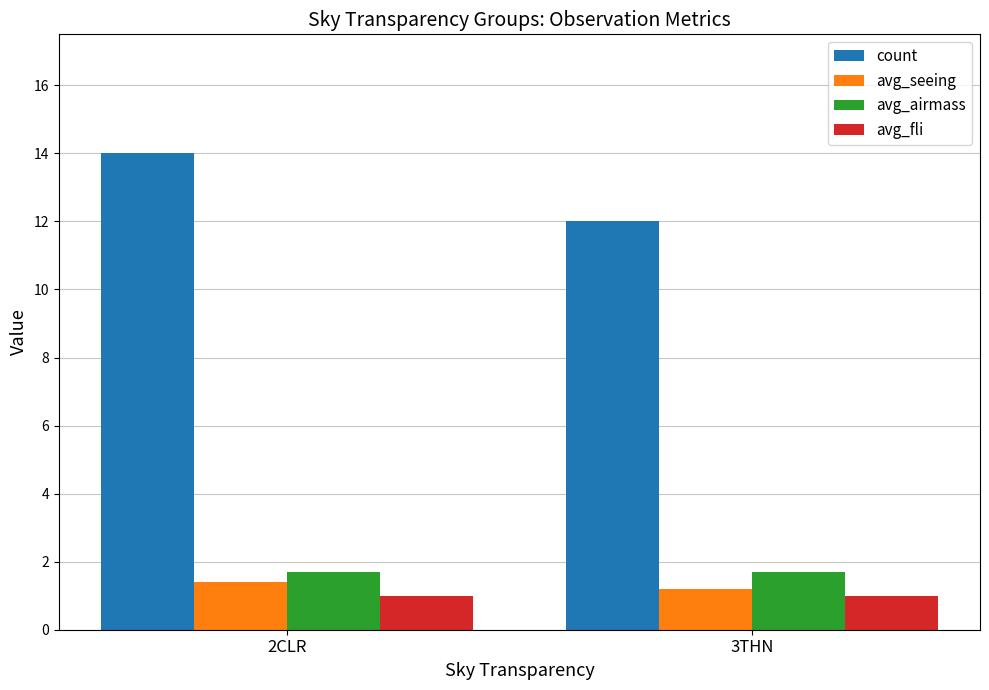

Are the bars horizontal?

No